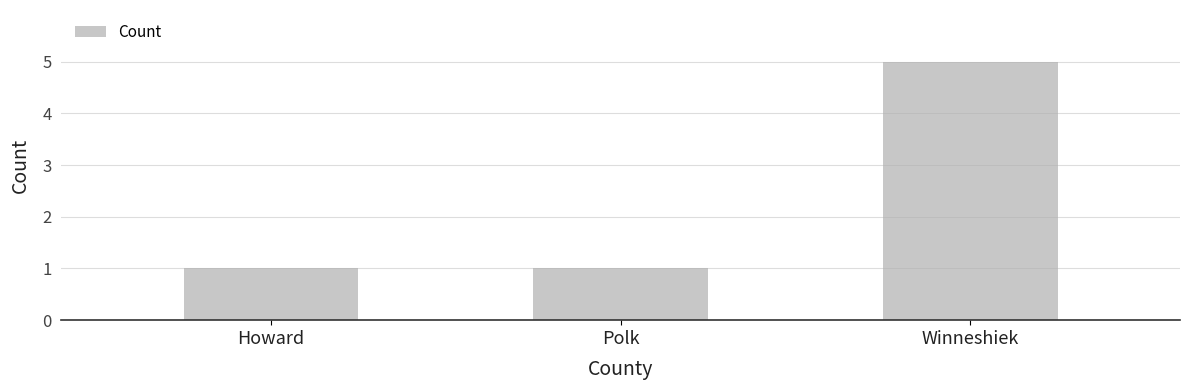

What is the sum of the values at Winneshiek and Polk?

6